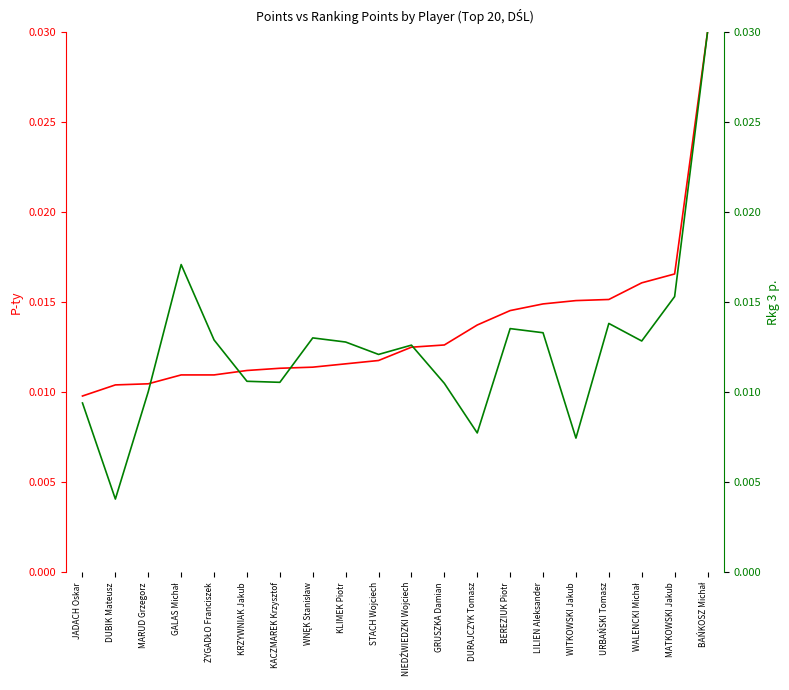

What is the label of the 15th point from the right?

KRZYWNIAK Jakub